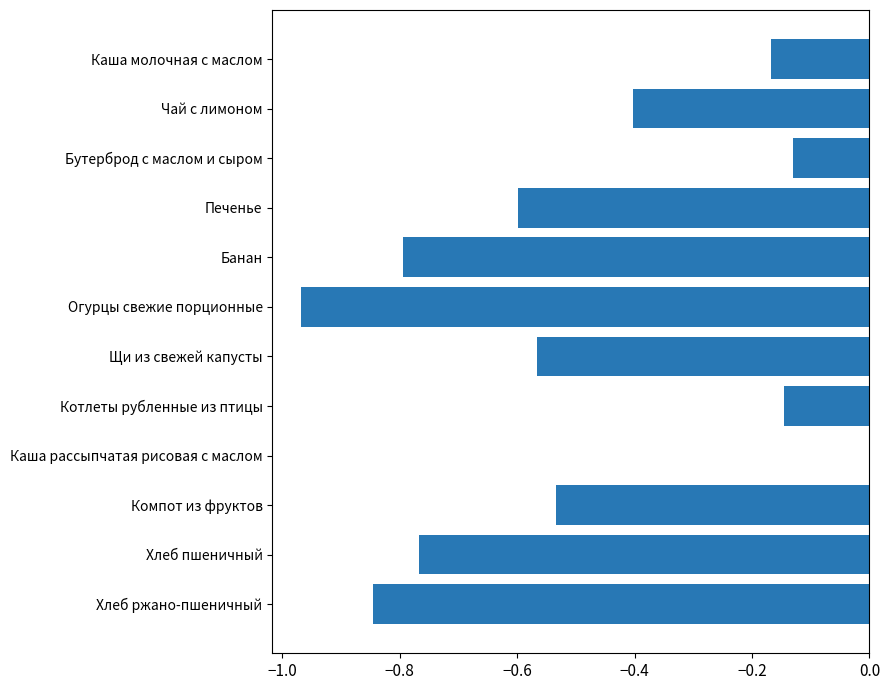

Between Каша молочная с маслом and Щи из свежей капусты, which is larger?

Каша молочная с маслом